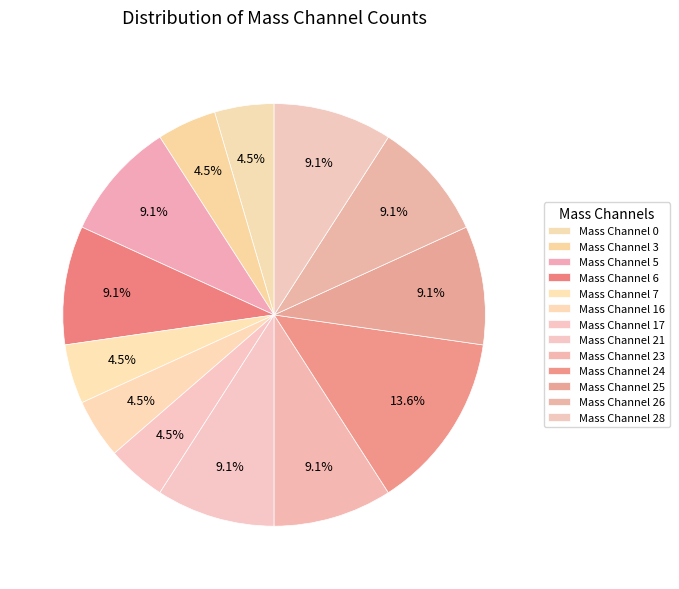

How many segments does this pie chart have?

13